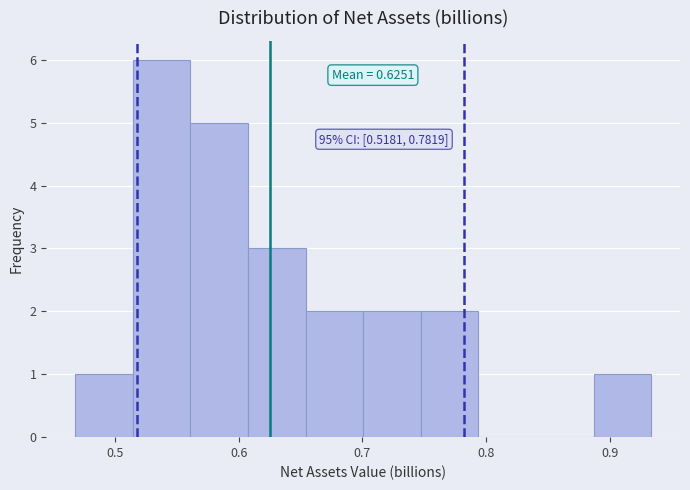

Which range on the x-axis has the tallest bar?

0.51 to 0.56